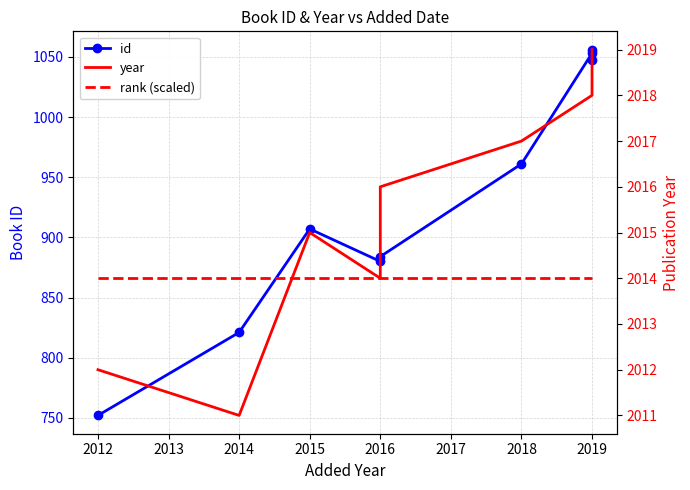

What is the minimum value for rank (scaled)?

2014